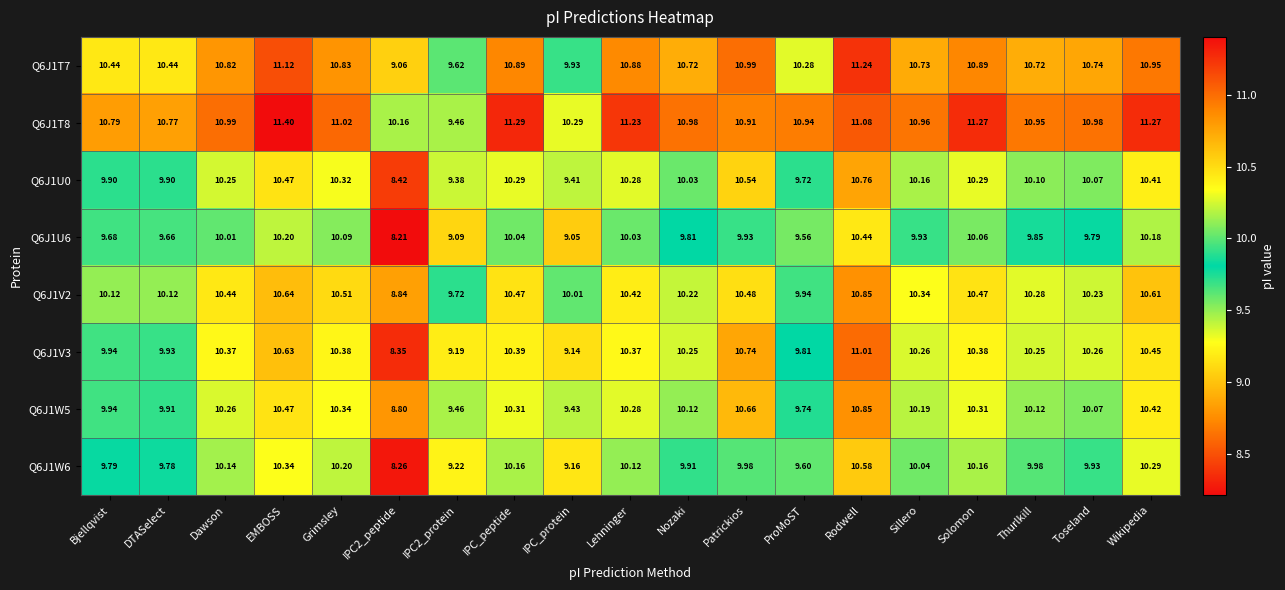

Is the value of Q6J1W5 at Bjellqvist greater than the value of Q6J1T8 at IPC2_protein?

Yes